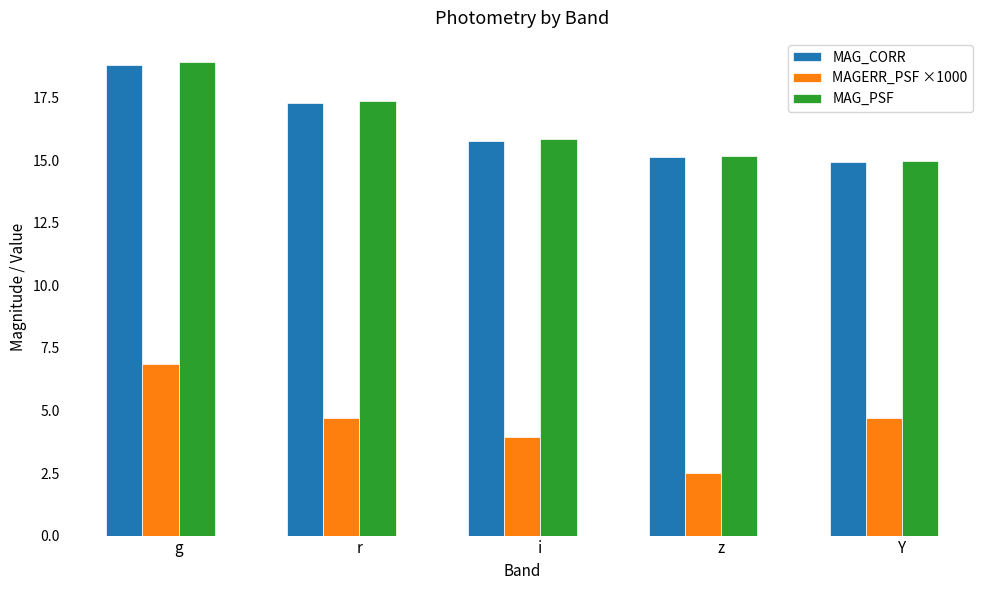

What are all the series names shown in the legend?

MAG_CORR, MAGERR_PSF ×1000, MAG_PSF